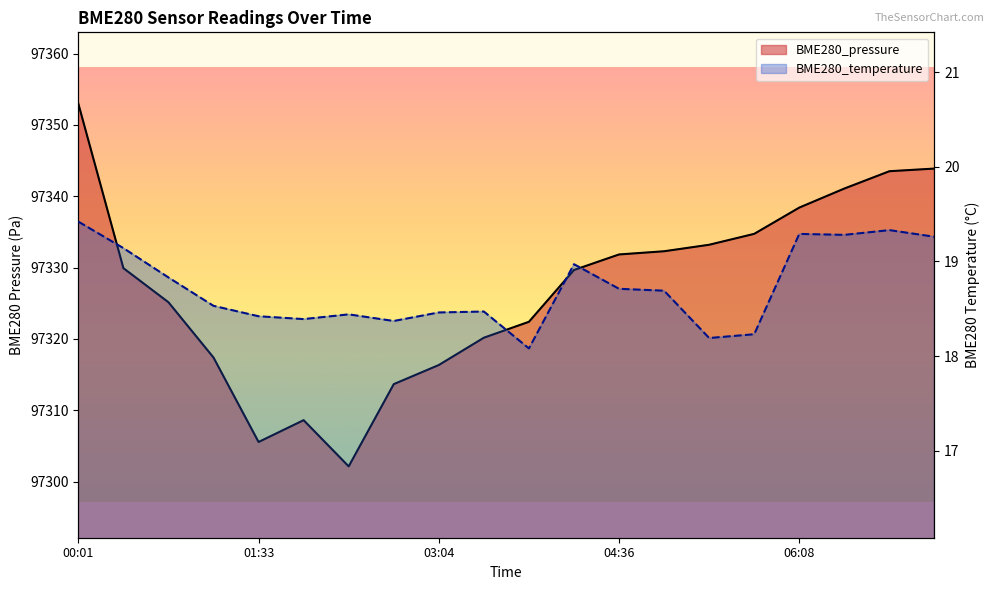

What is the smallest value displayed?

18.1